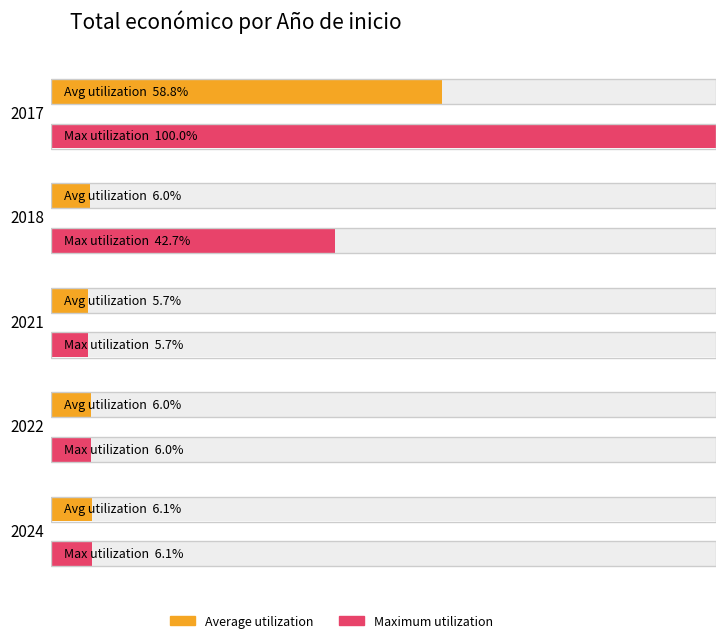

At which label does the data first exceed 559562?

2022